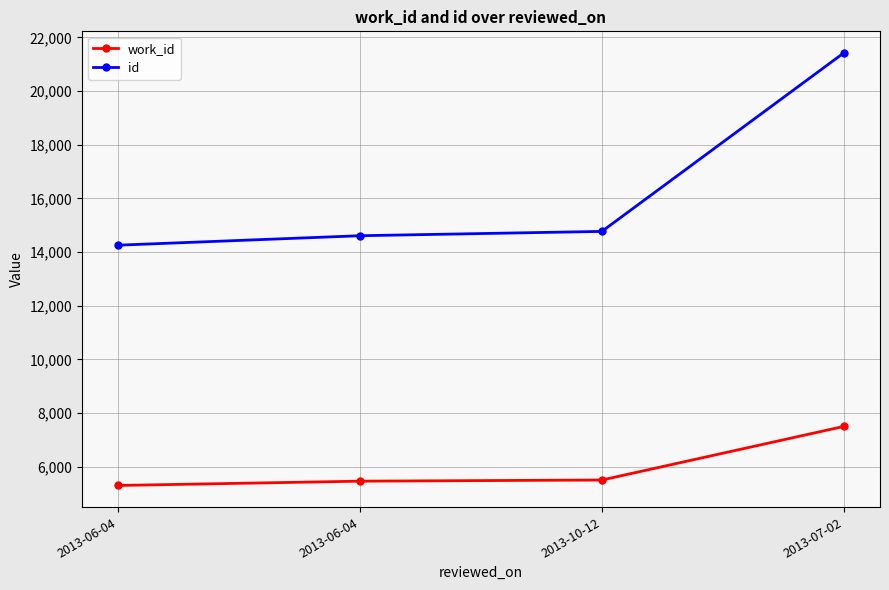

True or false: work_id and id intersect in this chart.

False